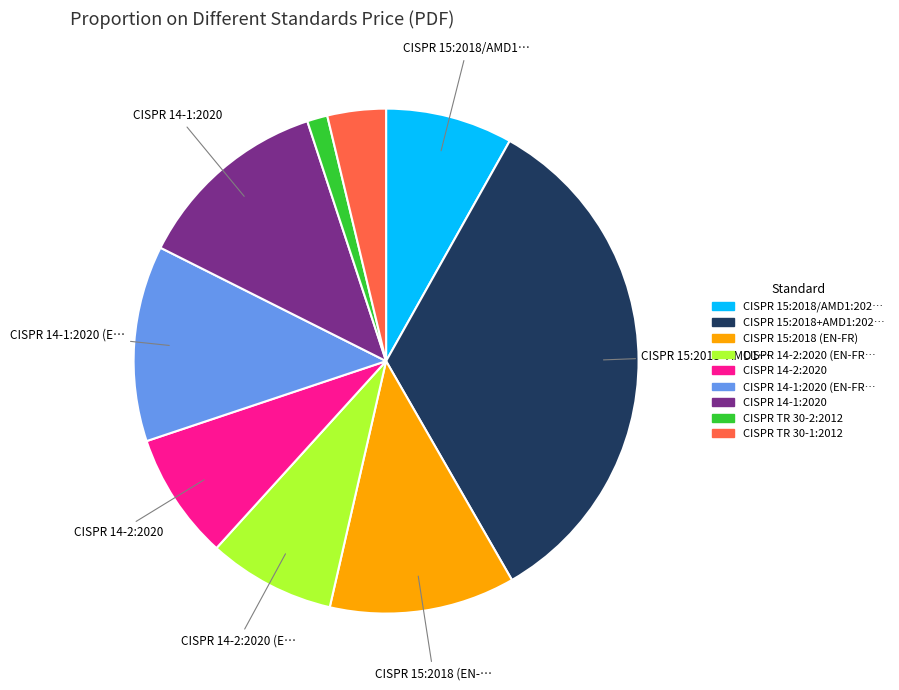

Does any single category account for the majority?

No